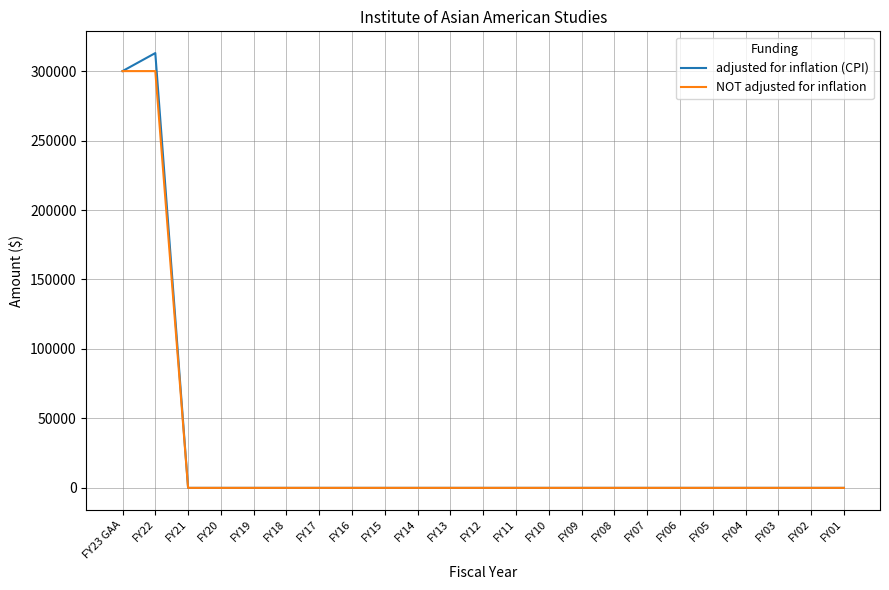

Reading right to left, what are all the values shown in this chart?

adjusted for inflation (CPI): 0	0	0	0	0	0	0	0	0	0	0	0	0	0	0	0	0	0	0	0	0	312979	300000
NOT adjusted for inflation: 0	0	0	0	0	0	0	0	0	0	0	0	0	0	0	0	0	0	0	0	0	300000	300000